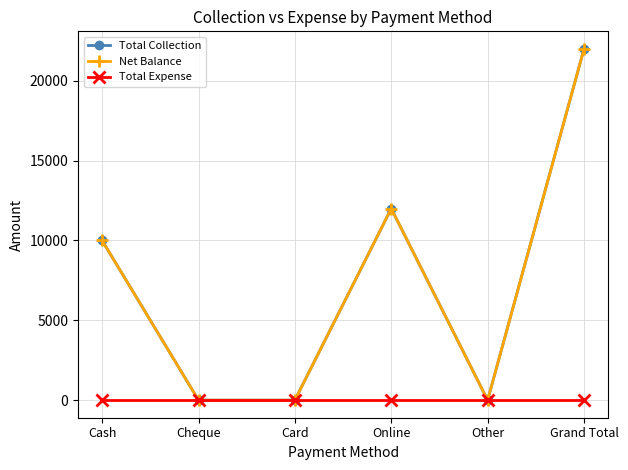

List the labels in order of Total Collection value, largest first.

Grand Total, Online, Cash, Cheque, Card, Other